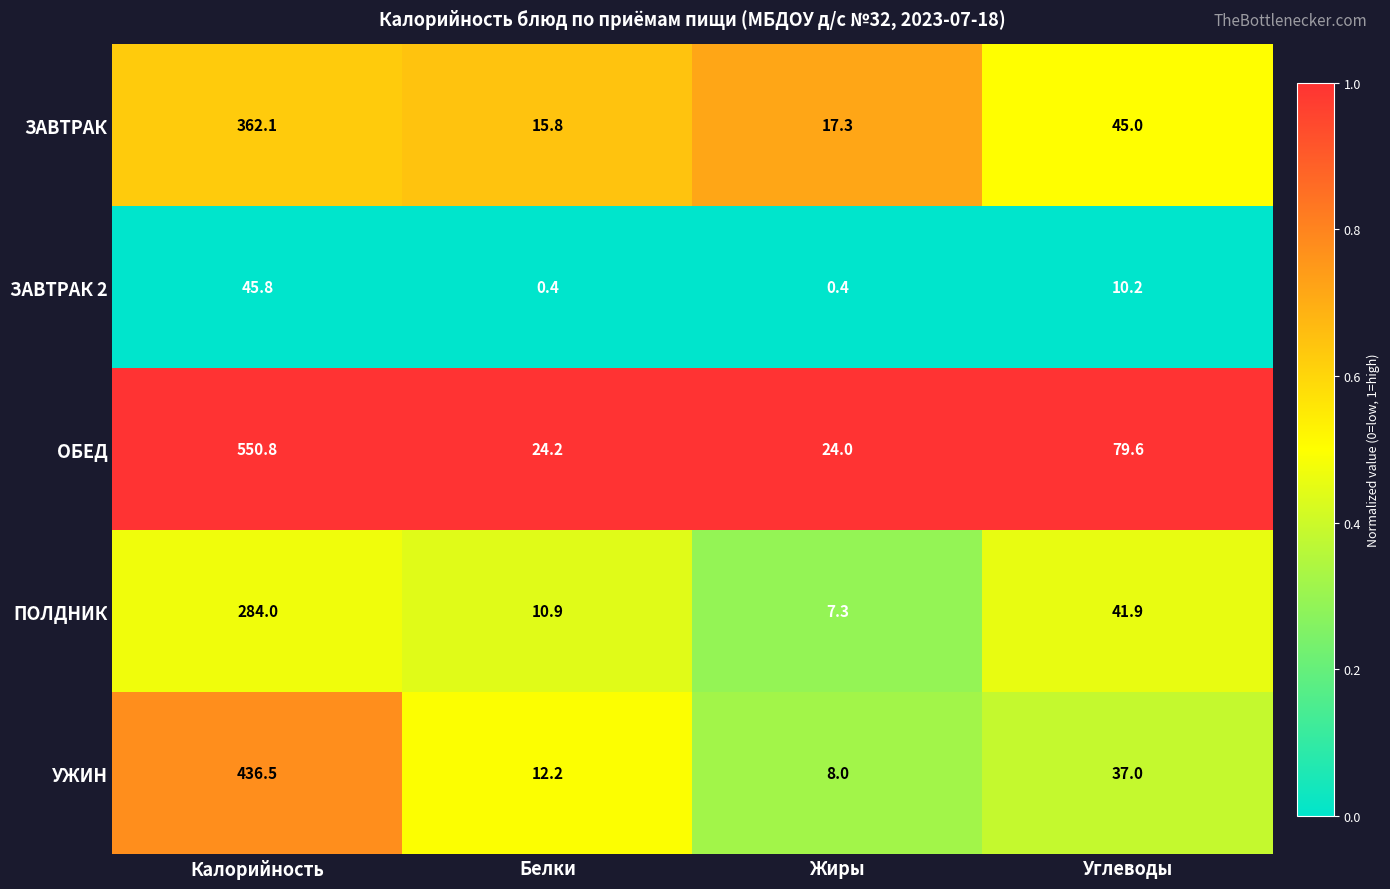

What is the greatest value displayed?

550.8